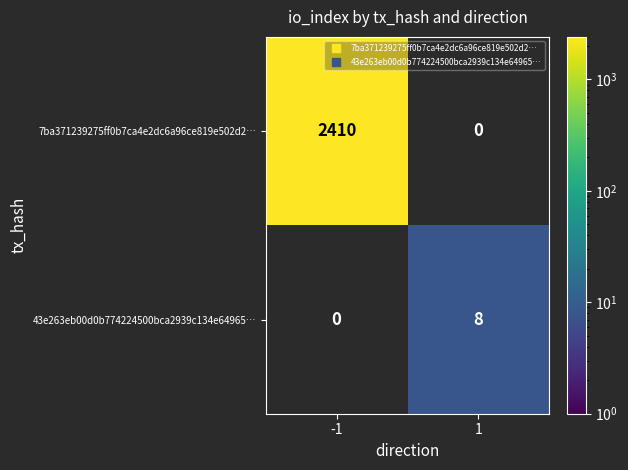

Reading right to left, list all the values displayed in this chart.

7ba371239275ff0b7ca4e2dc6a96ce819e502d2…: 1=0	-1=2410
43e263eb00d0b774224500bca2939c134e64965…: 1=8	-1=0